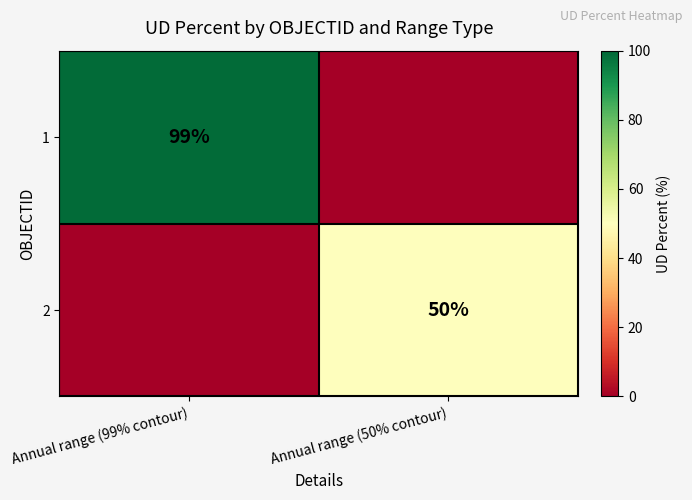

The 1 series shows 99 at Annual range (99% contour). True or false?

True